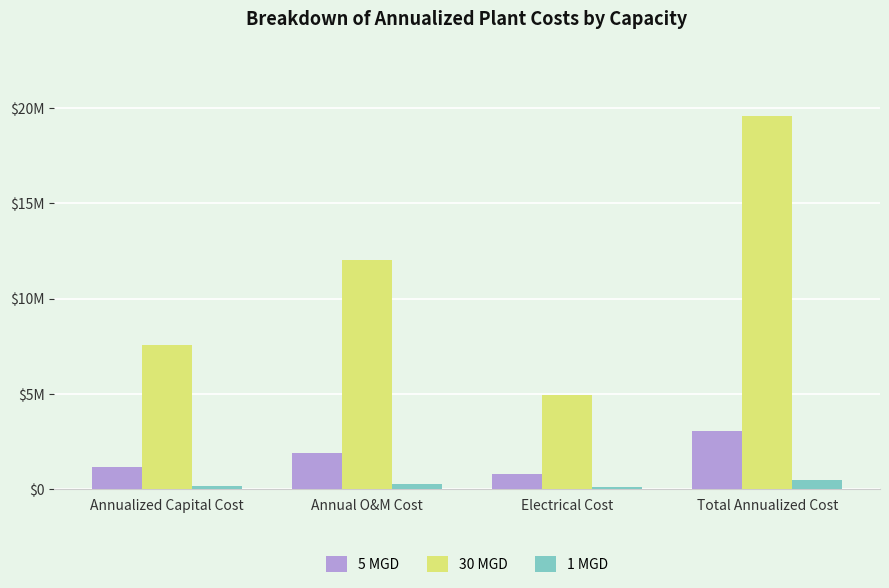

What are all the series names shown in the legend?

5 MGD, 30 MGD, 1 MGD